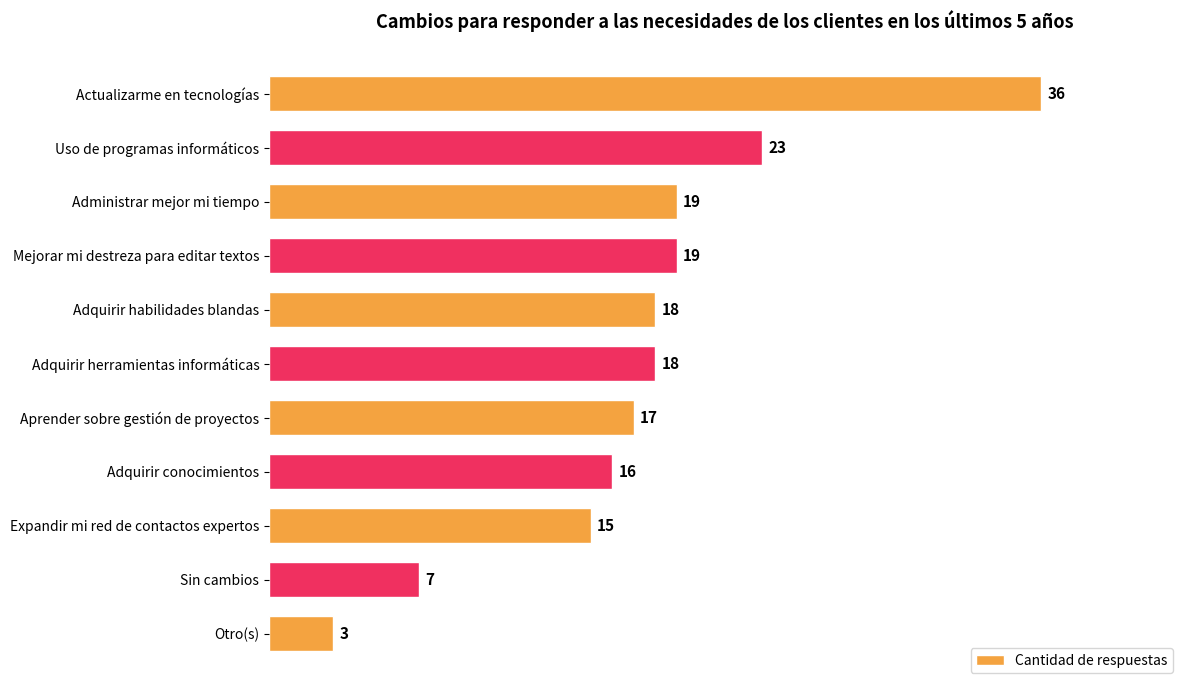

Between Adquirir herramientas informáticas and Adquirir conocimientos, which is larger?

Adquirir herramientas informáticas